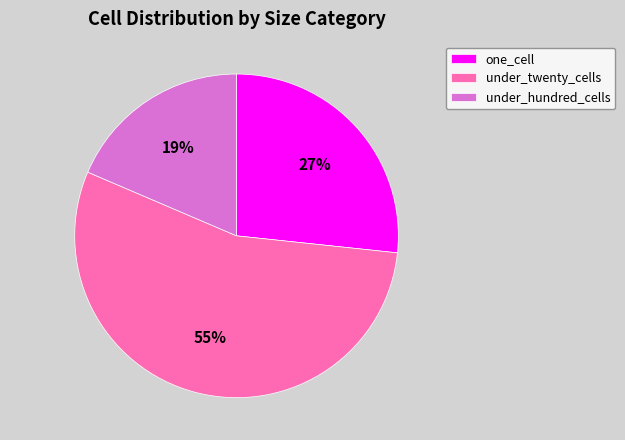

Combined, do one_cell and under_twenty_cells account for over 50%?

Yes